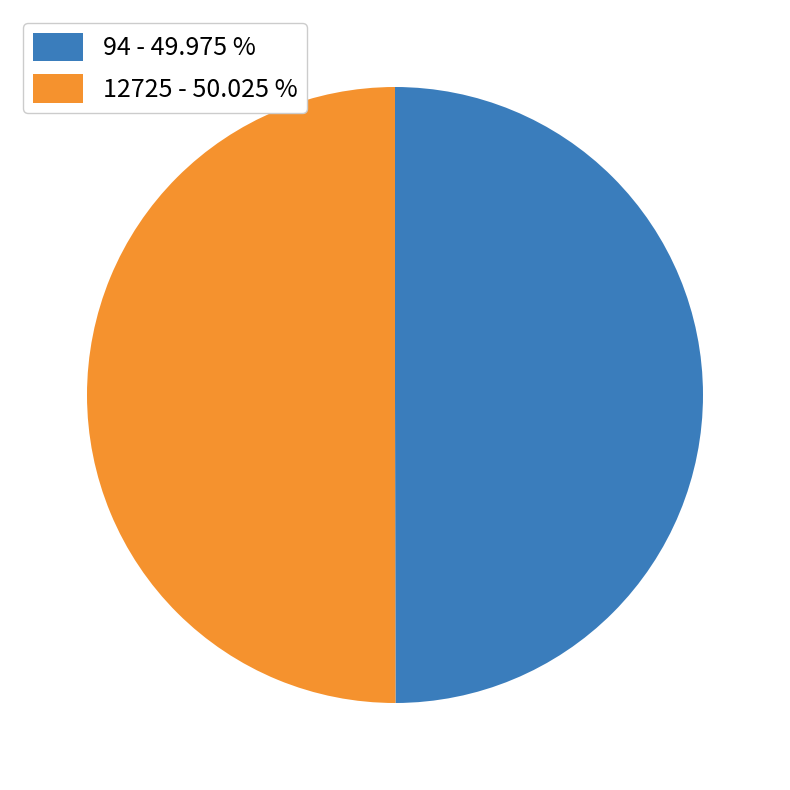

Approximately how many times larger is the value at 12725 - 50.025 % compared to 94 - 49.975 %?

1.0